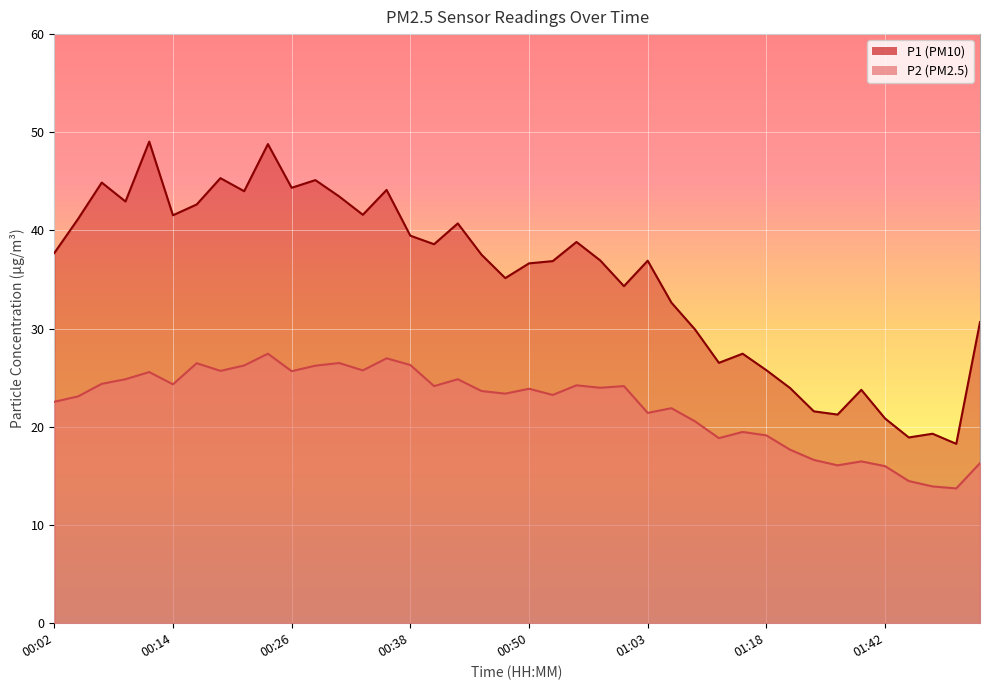

At which category does P2 reach its first local peak?

00:11